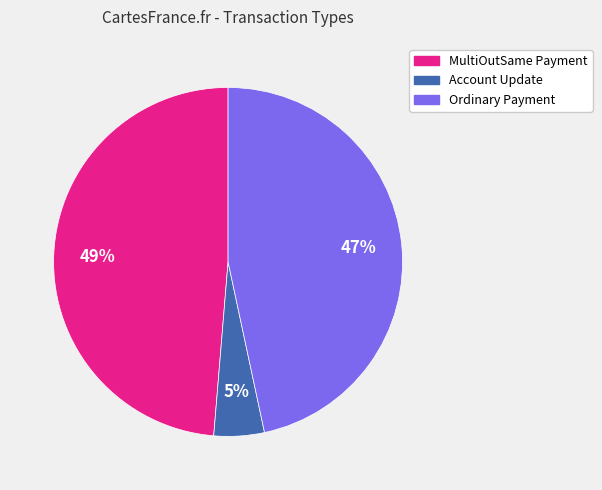

Approximately how many times larger is the value at MultiOutSame Payment compared to Ordinary Payment?

1.0